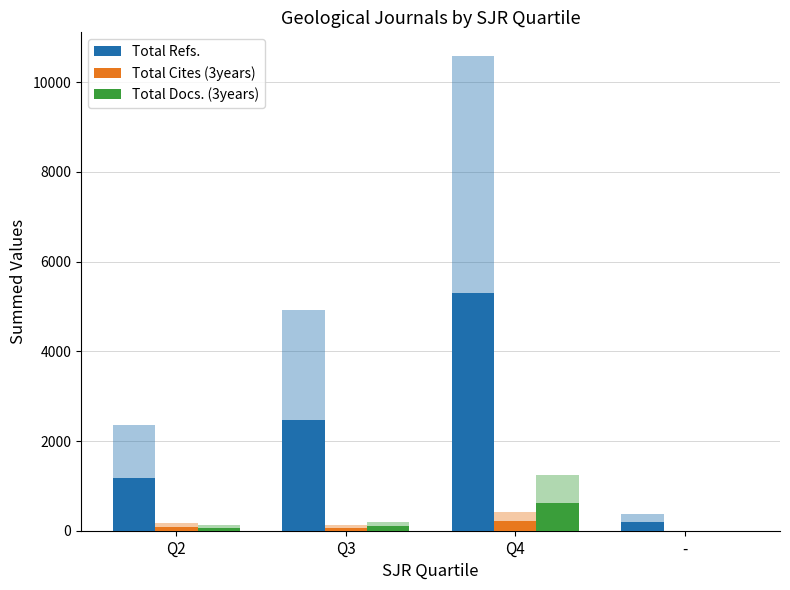

What is the label of the 3rd bar from the right?

Q3